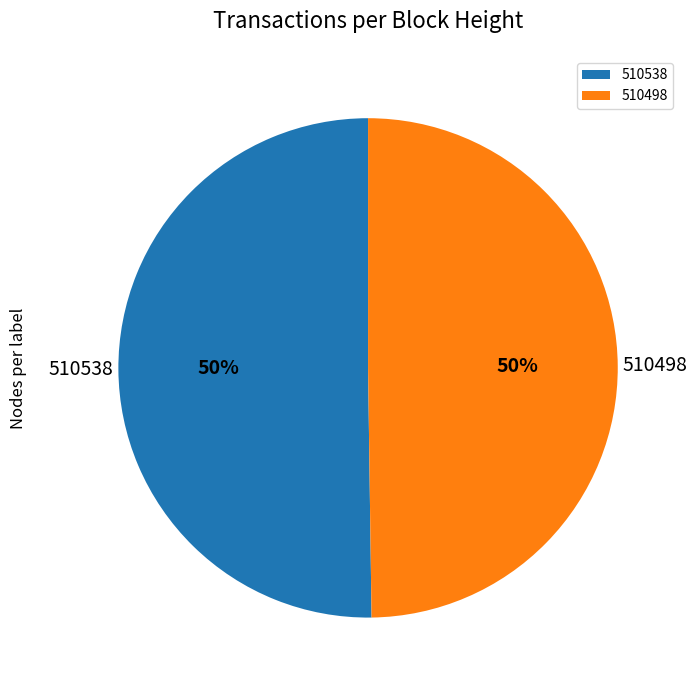

To the nearest percent, what is the average slice percentage?

50%